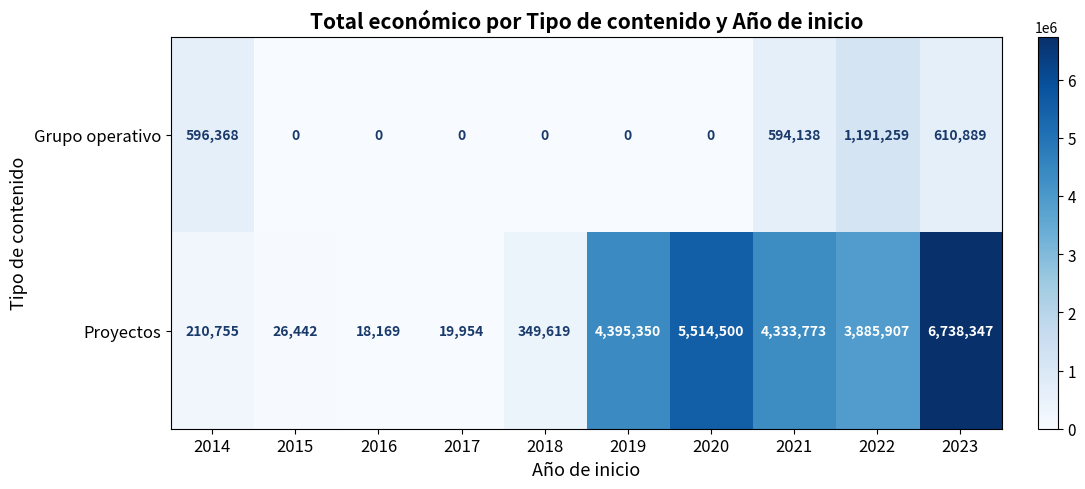

Which category has the lowest value in the Proyectos series?

2016